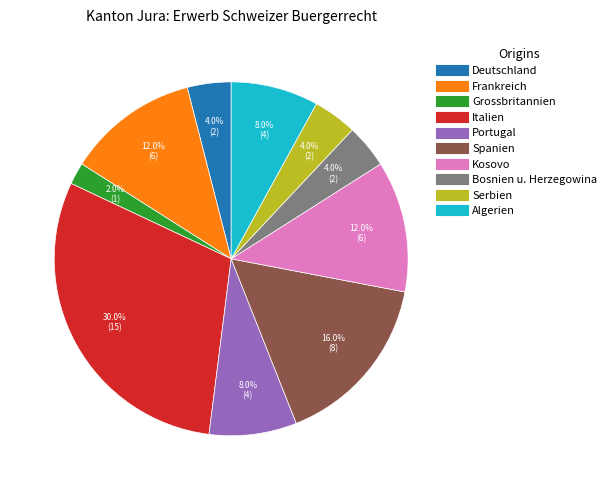

Does Grossbritannien represent more than half of the total?

No